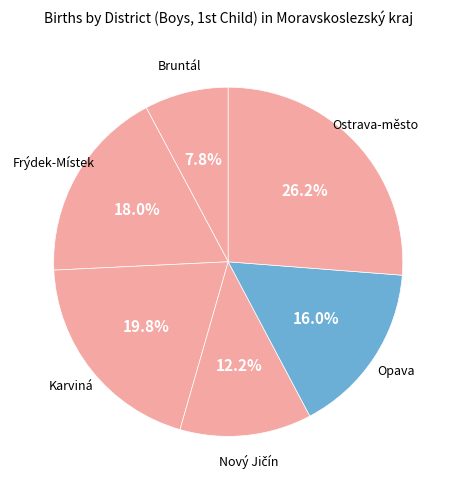

To the nearest percent, what is the combined percentage of Bruntál and Opava?

24%